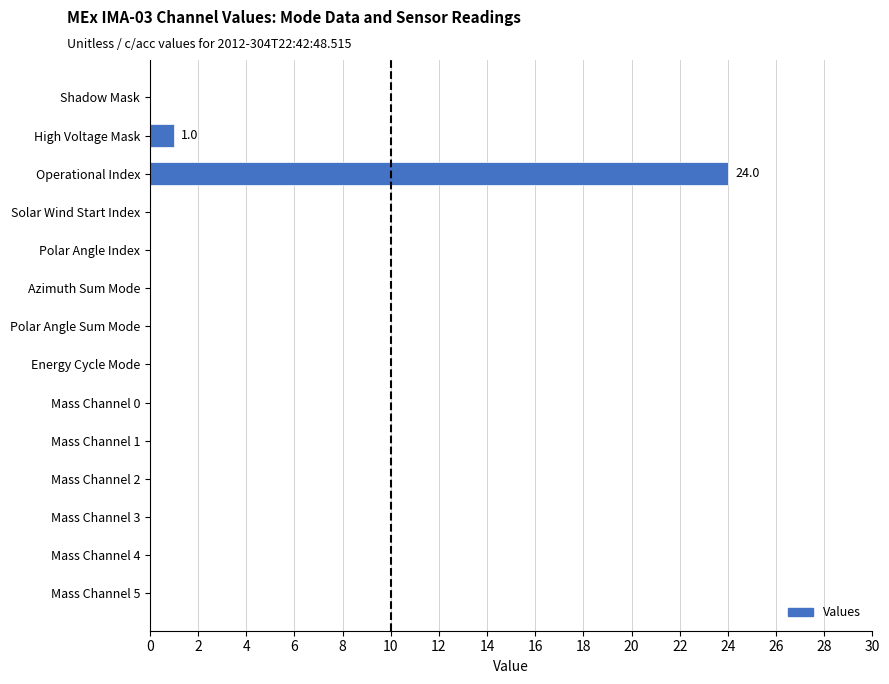

At which label is the value closest to 12?

High Voltage Mask